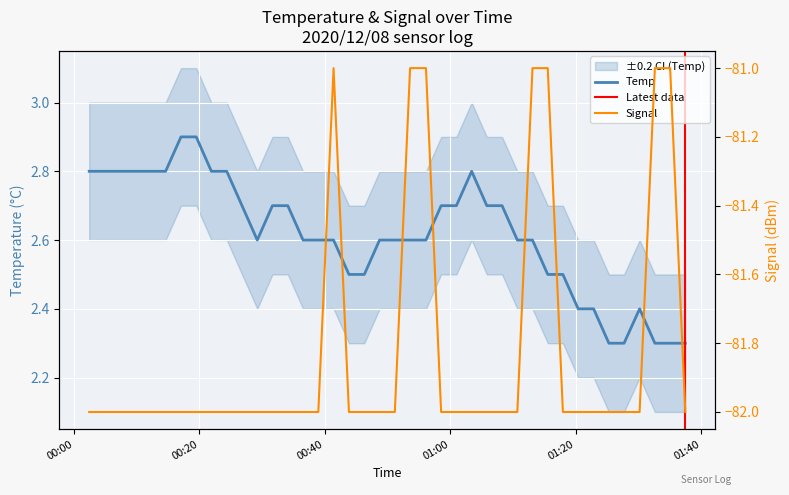

At how many categories does at least one series exceed -80?

40